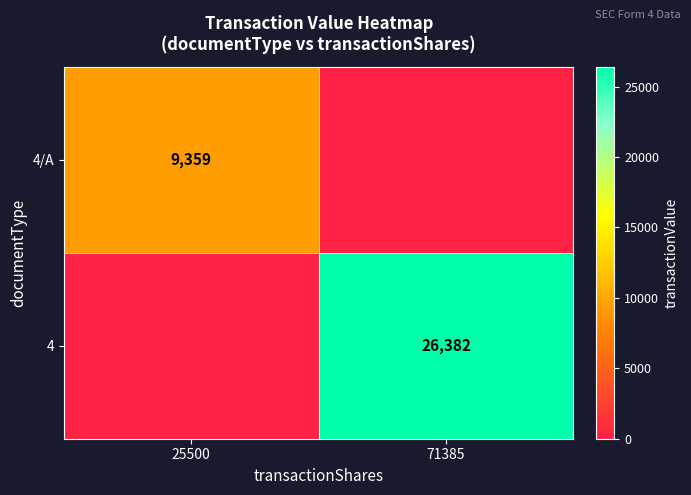

True or false: 4 has a value of 15212 at 71385.

False